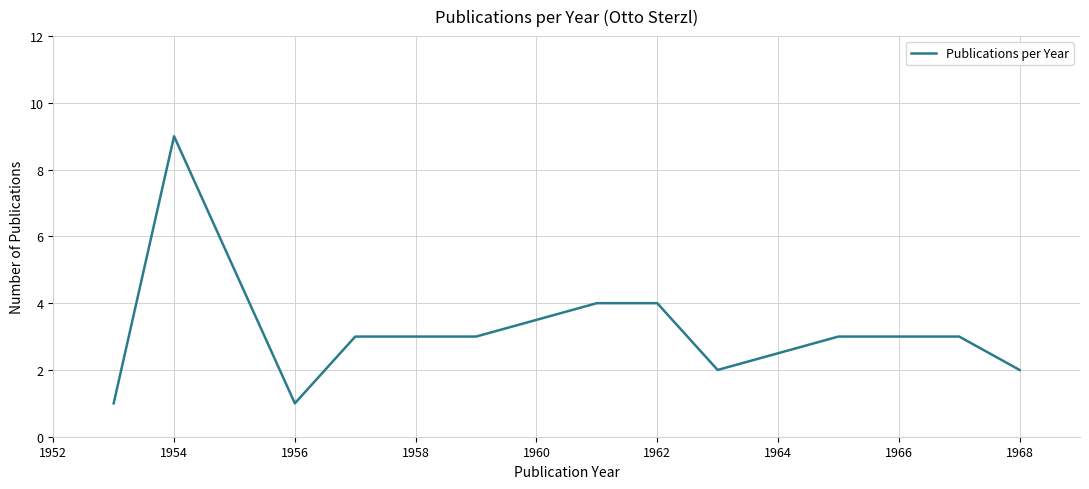

What is the difference between the second highest and minimum values?

3